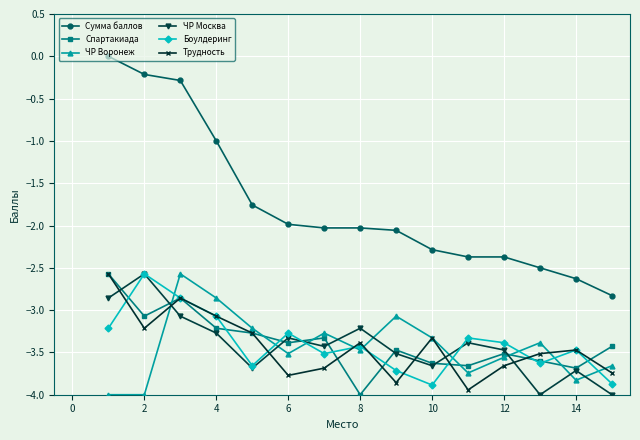

What is the maximum value for Спартакиада?

-2.6